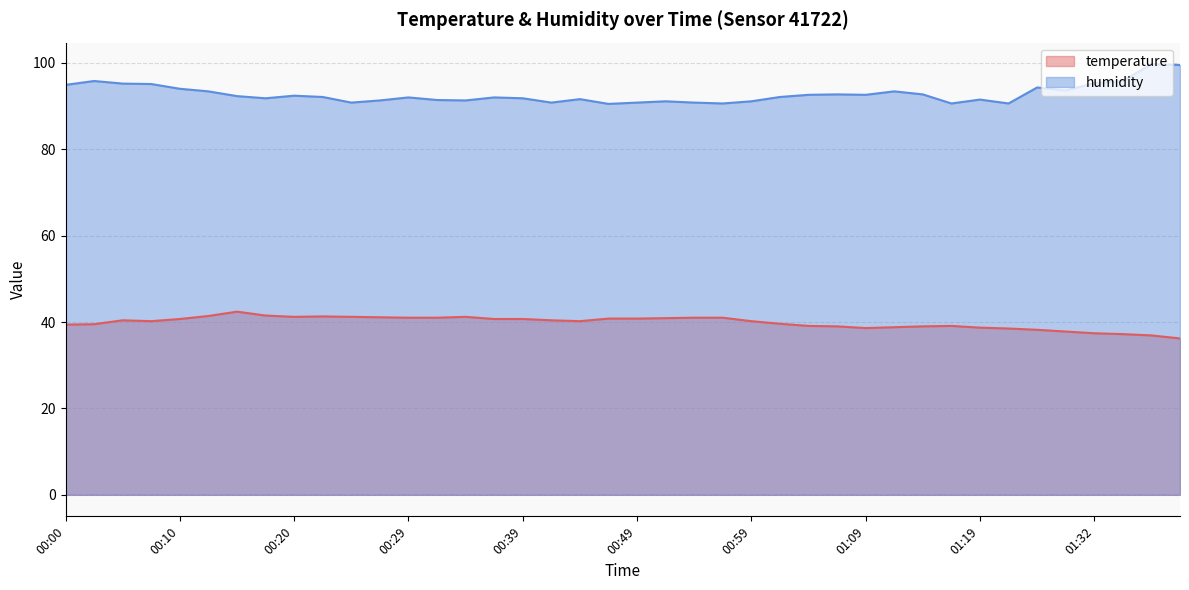

True or false: humidity and temperature cross at least once.

False